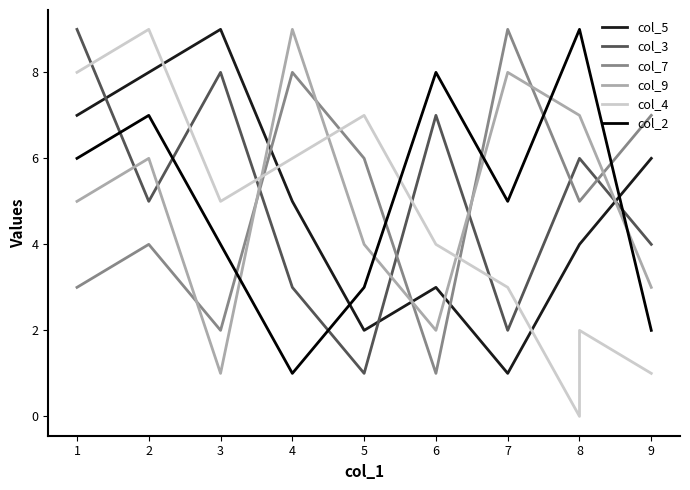

The value of col_4 at 4 is 8. True or false?

False